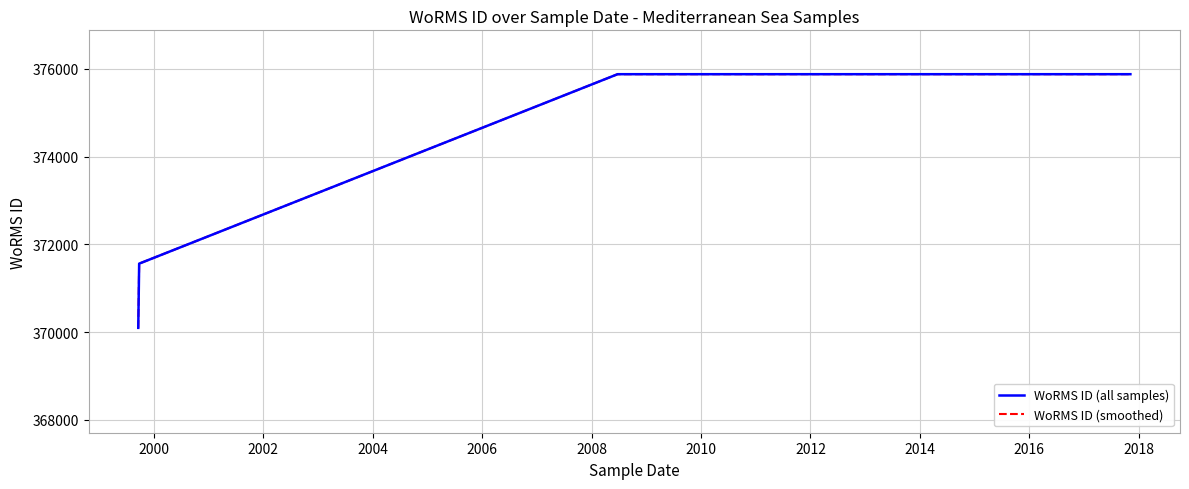

Does the chart have visible grid lines?

Yes